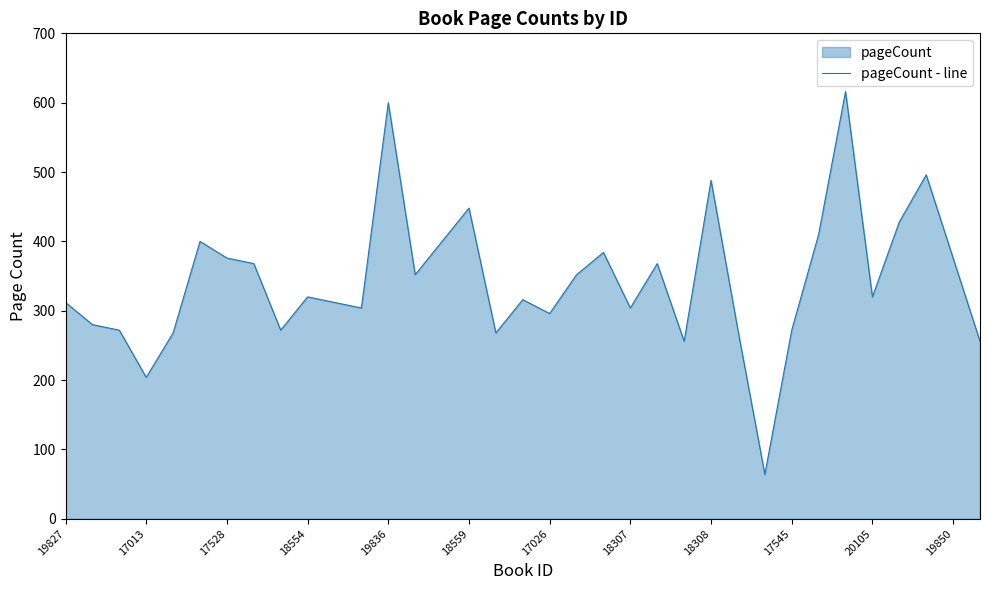

The chart shows a value of 296 at 17026. True or false?

True